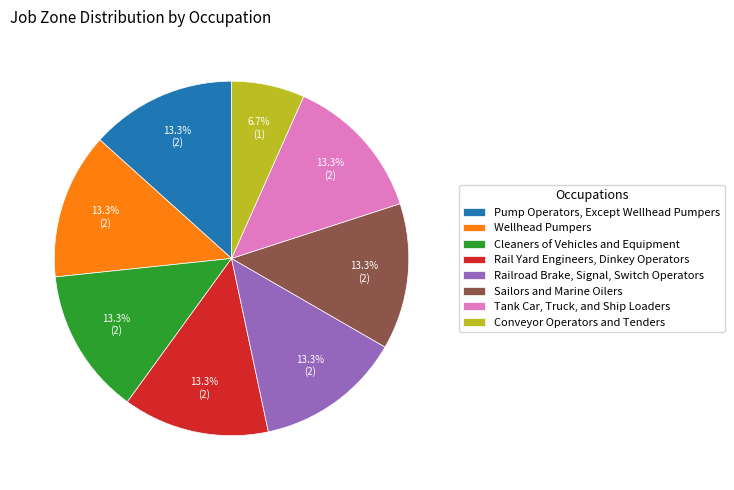

True or false: Railroad Brake, Signal, Switch Operators accounts for 13% of the total.

True